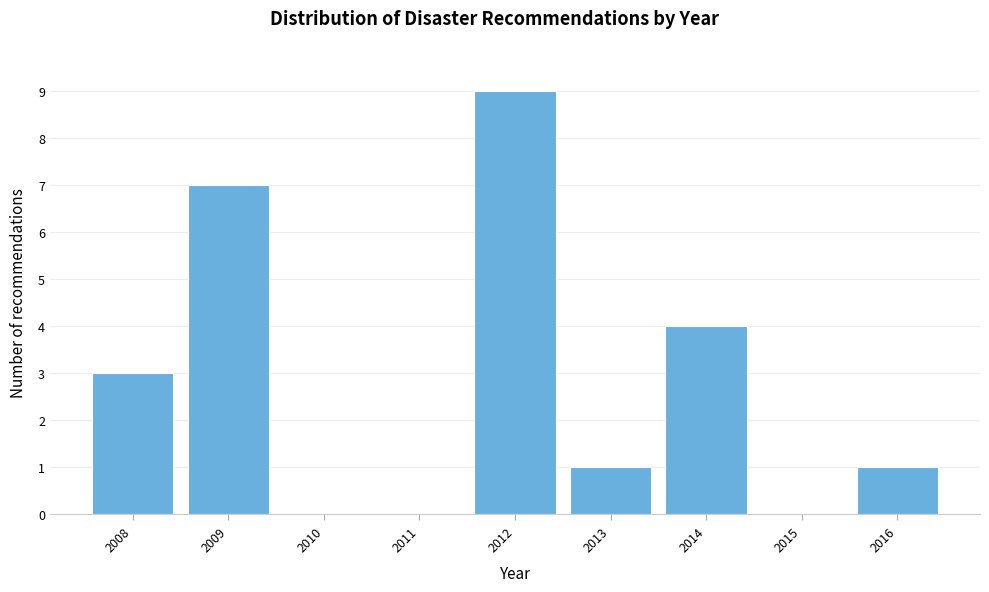

Reading left to right, extract all data points from this chart.

2008=3	2009=7	2010=0	2011=0	2012=9	2013=1	2014=4	2015=0	2016=1